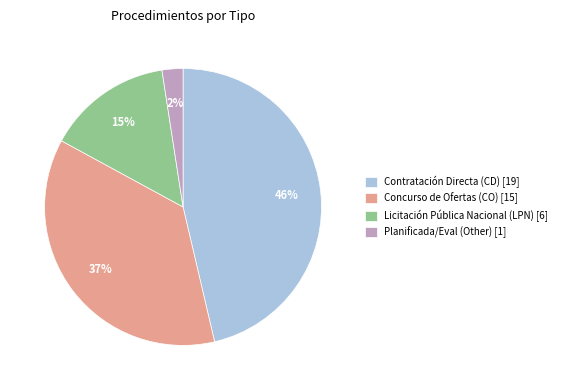

Which category has the smallest portion of the pie?

Planificada/Eval (Other) [1]